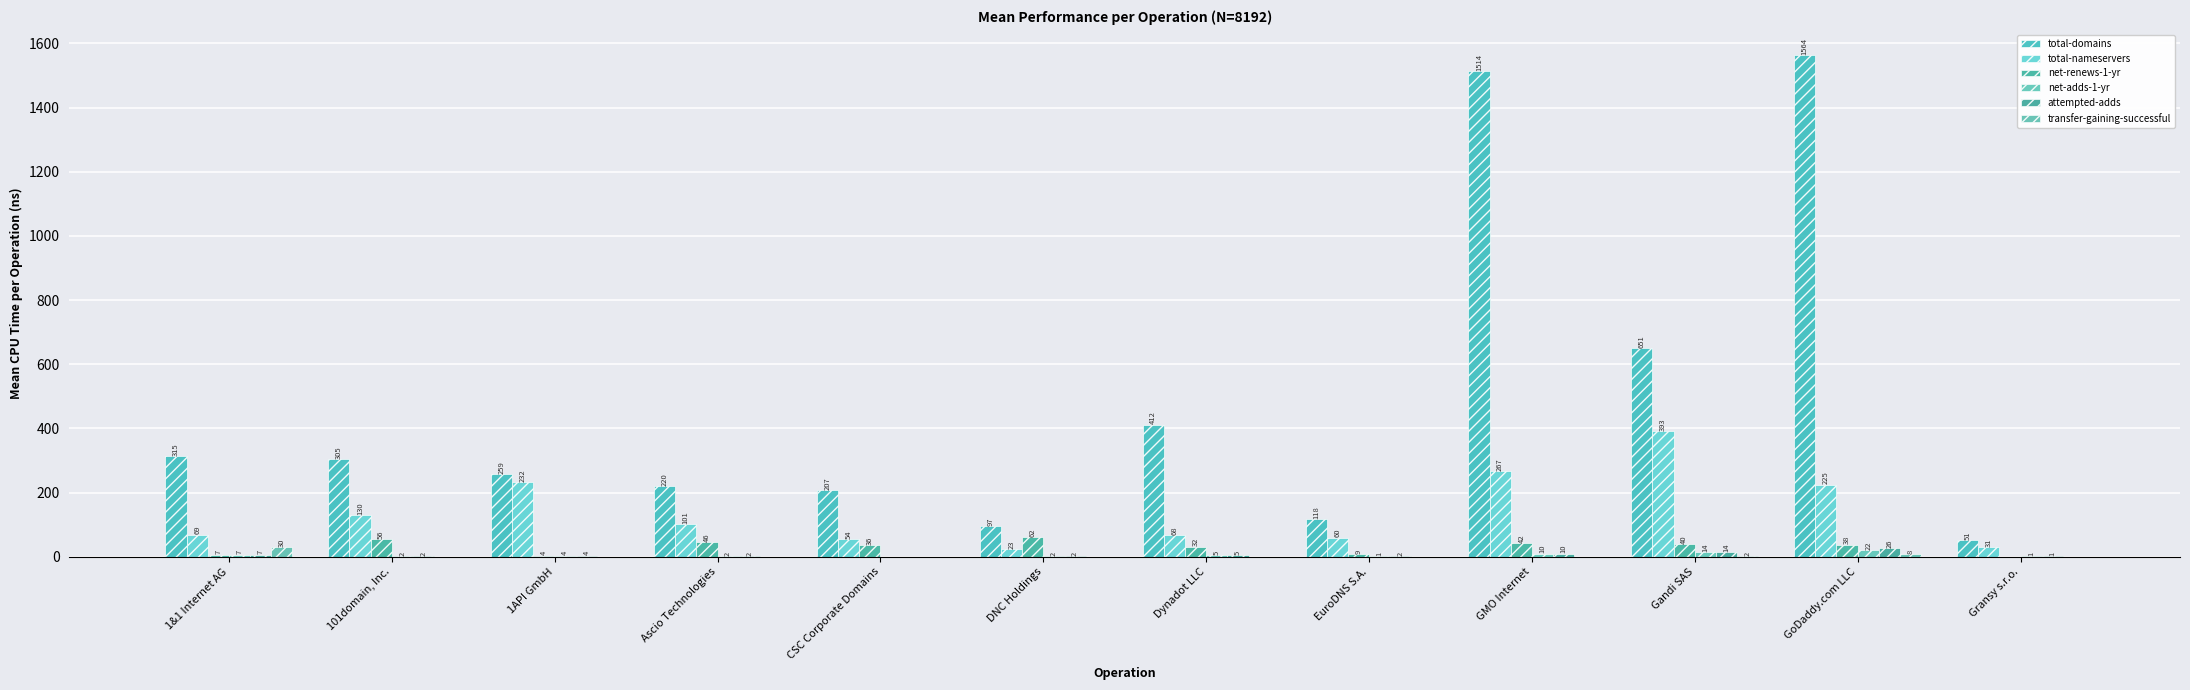

Is it true that transfer-gaining-successful equals 0 at CSC Corporate Domains?

True